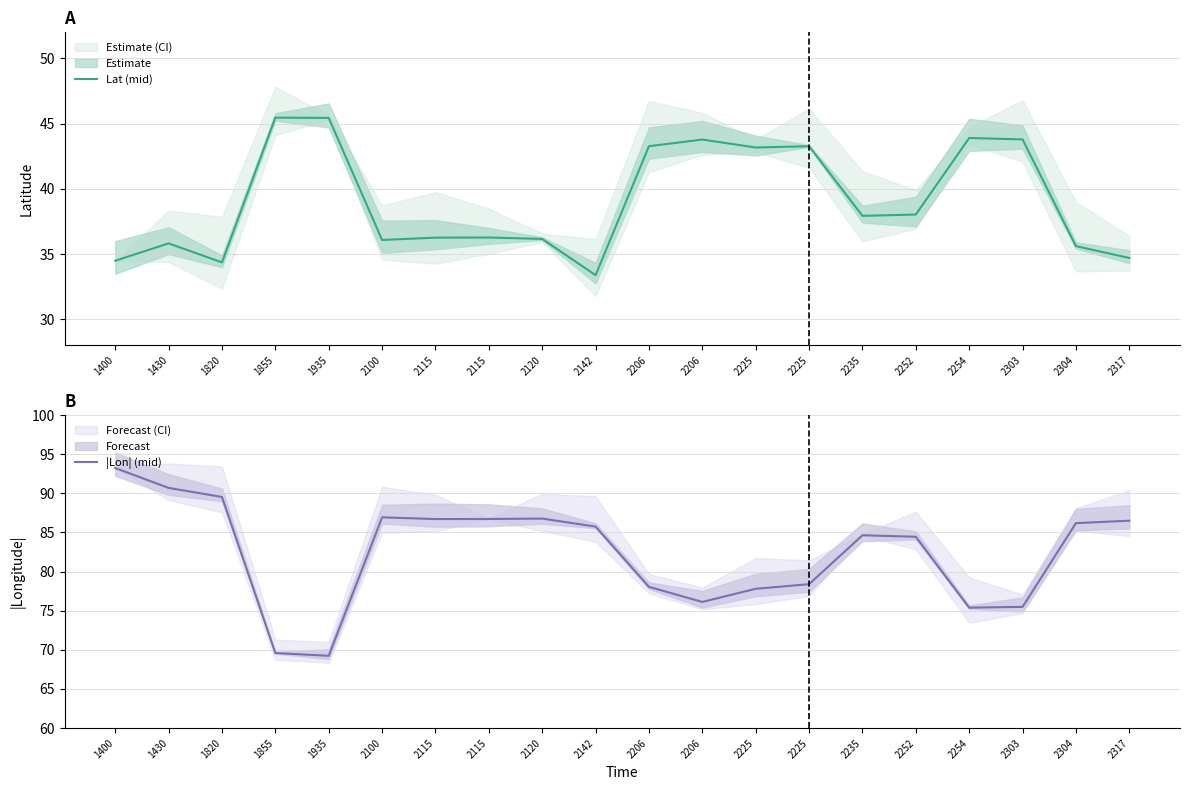

True or false: |Lon| (mid) and Lat (mid) cross at least once.

False